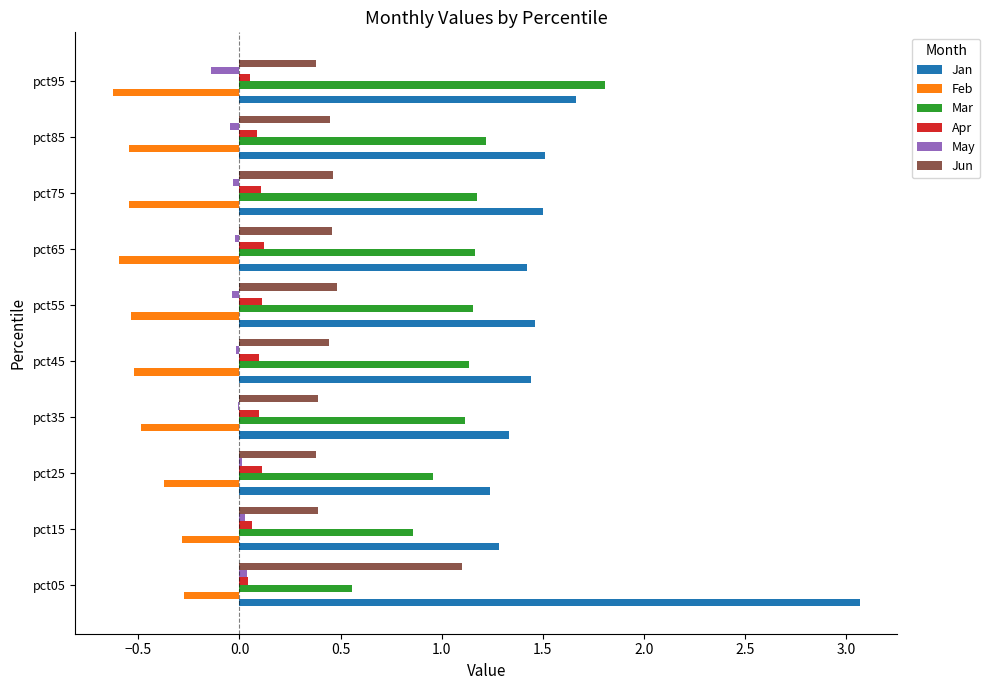

What is the maximum value for Mar?

1.8